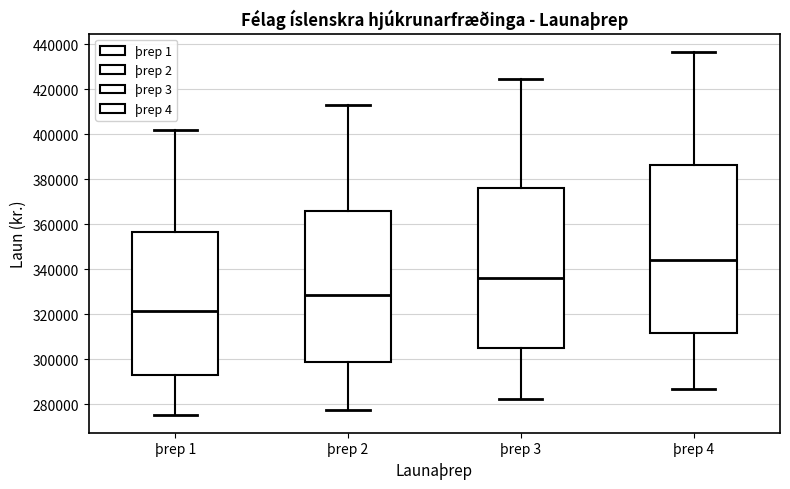

Where is the upper edge of the box for þrep 4 on the y-axis? The values are not printed on the chart, so give them approximately, as read against the axis.

386000